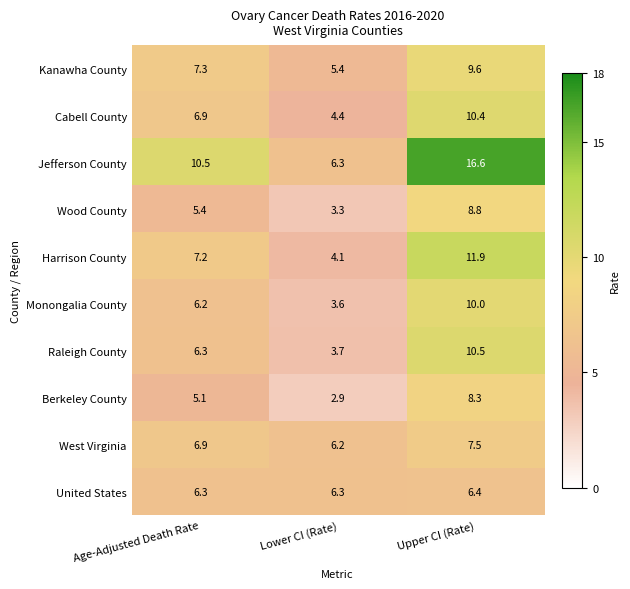

Which label corresponds to the largest value in the chart?

Upper CI (Rate)